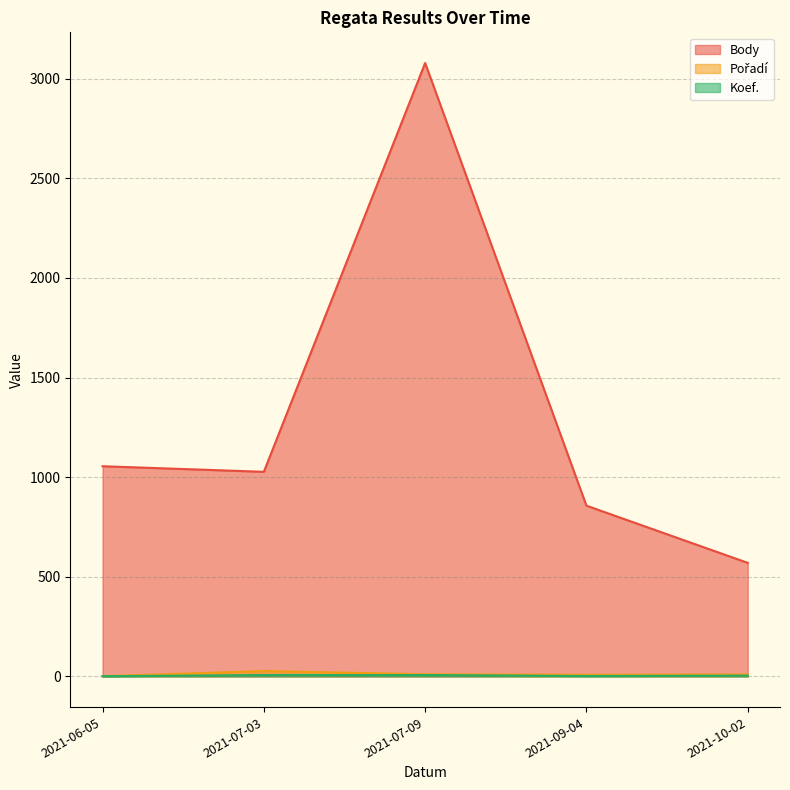

List the labels in order of Pořadí value, largest first.

2021-07-03, 2021-07-09, 2021-10-02, 2021-09-04, 2021-06-05